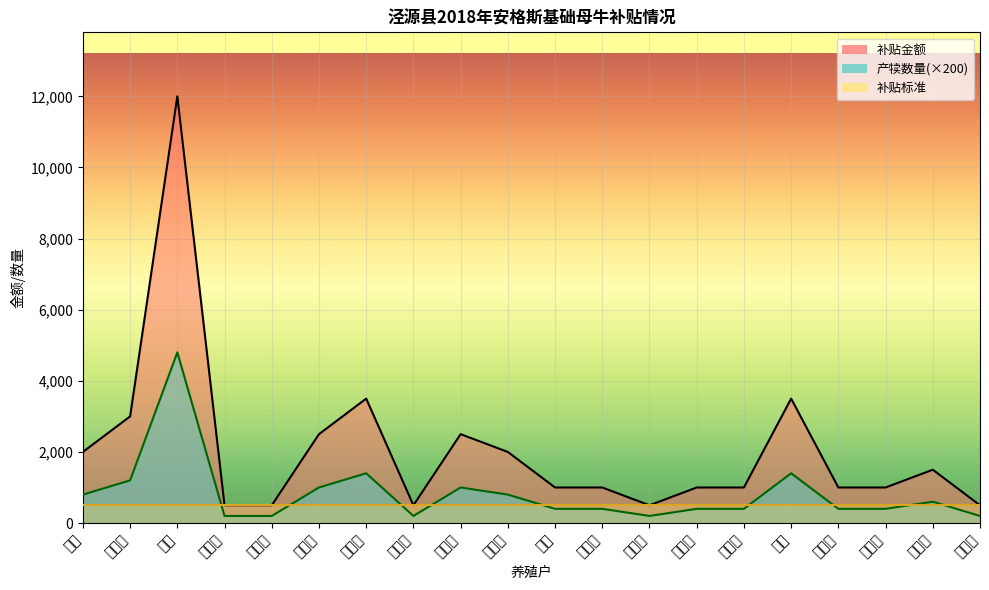

What is the sum of all 补贴金额 values?

41000